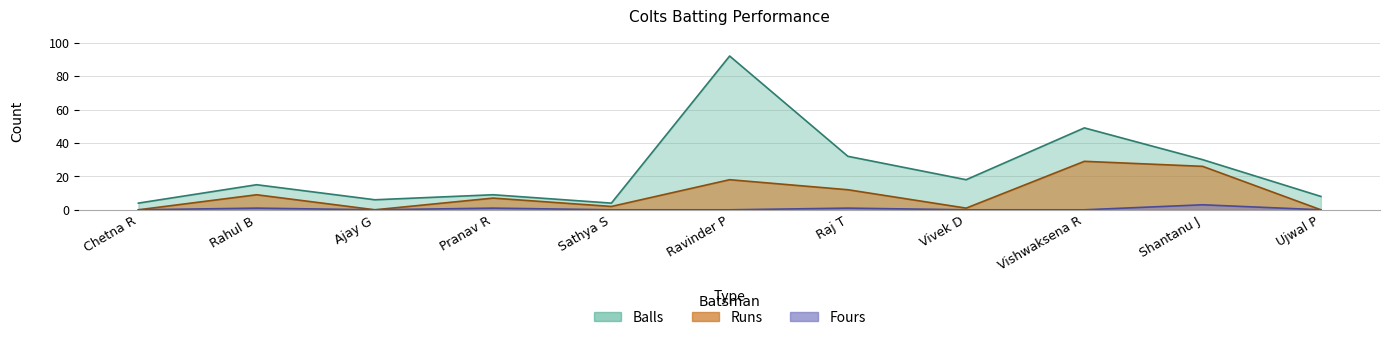

What is the label of the 8th point from the right?

Pranav R